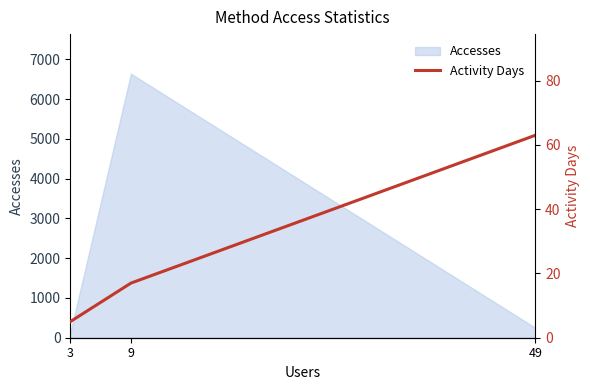

Approximately how many times larger is the value at 3 compared to 9?

0.3